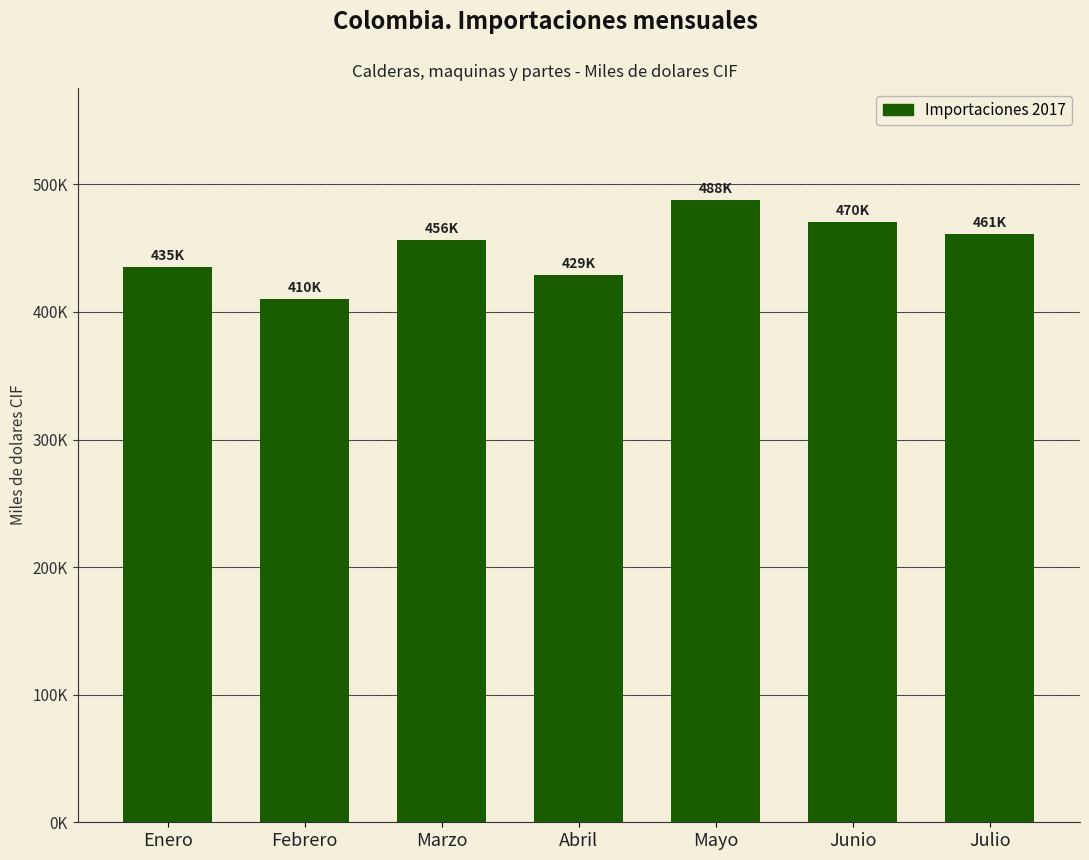

What is the sum of the values at Junio and Julio?

931427.4